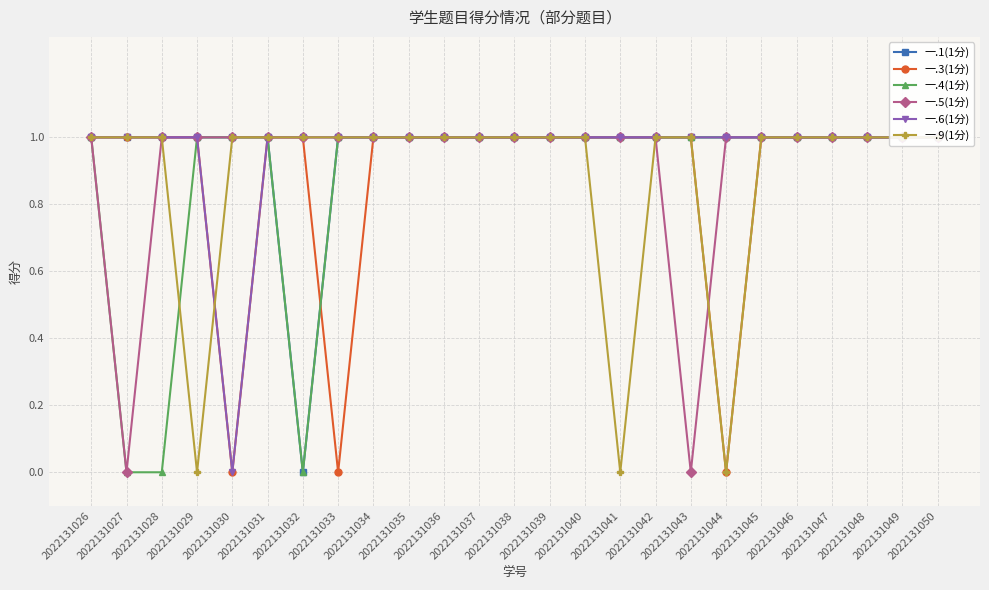

What is the value of the 一.1(1分) point at the 22nd from the left?

1